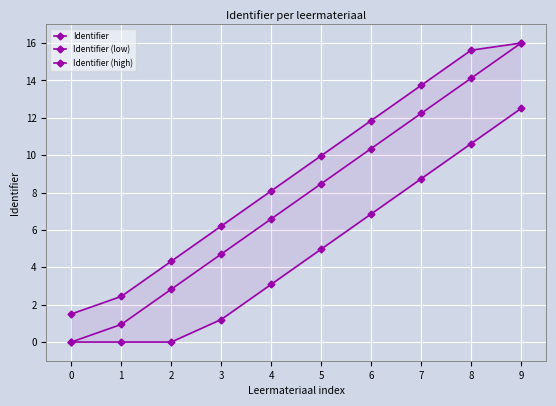

True or false: Identifier has a value of 4.3 at 2.

False